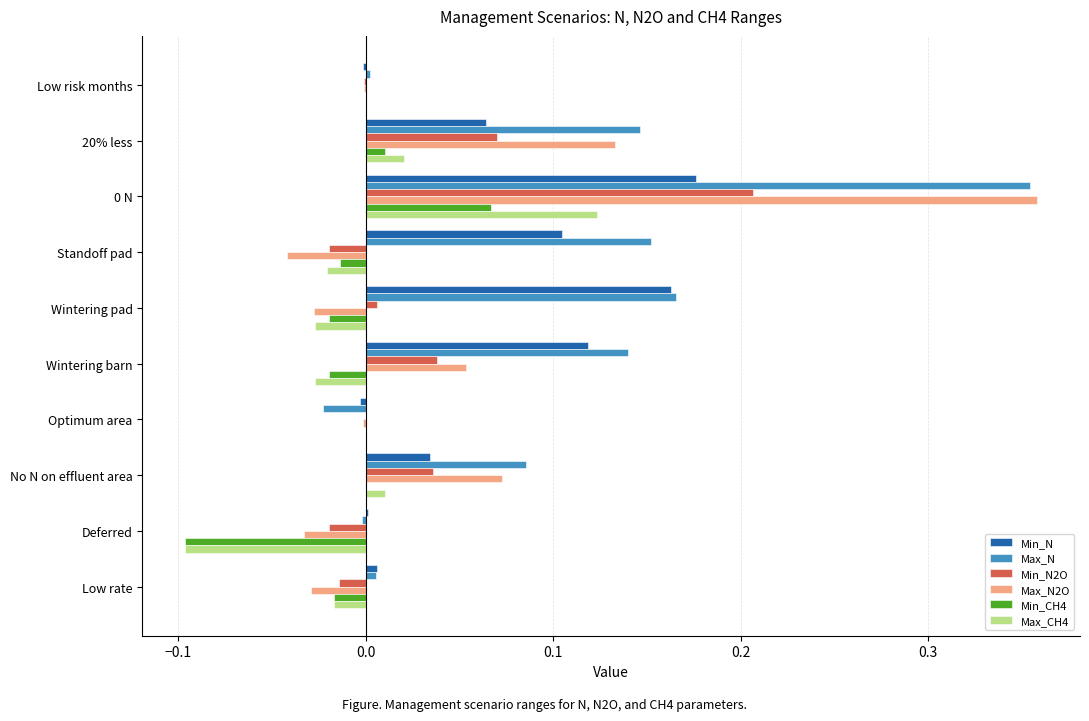

True or false: Min_N has a value of 0.2 at Standoff pad.

False